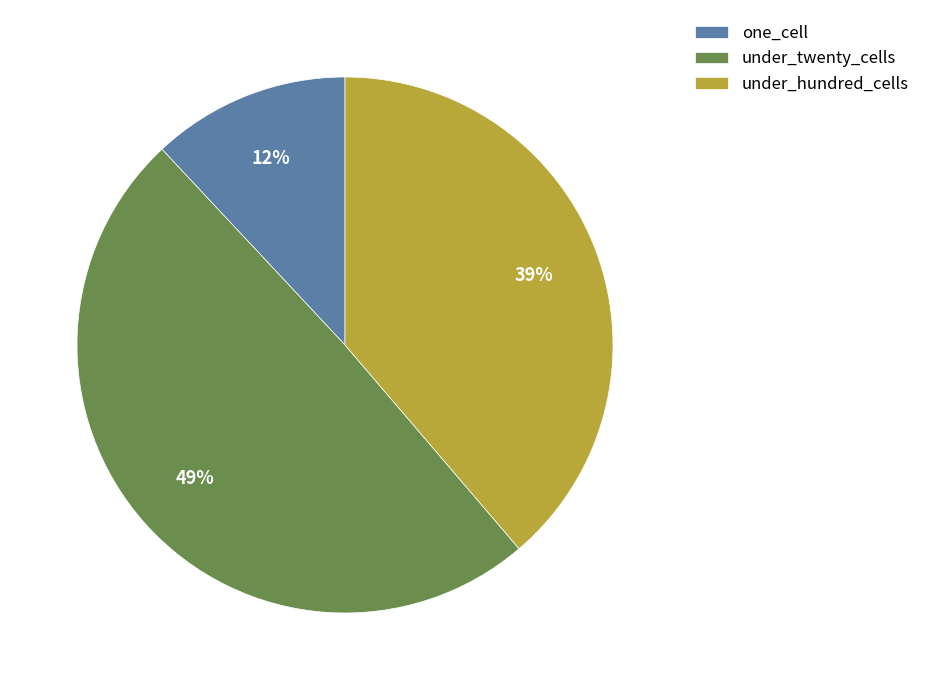

To the nearest percent, what is the combined percentage of one_cell and under_hundred_cells?

51%